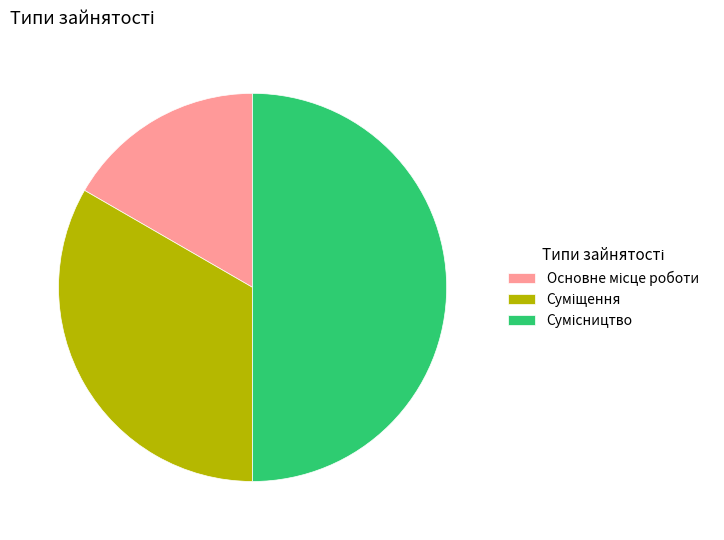

Which slice is the smallest?

Основне місце роботи